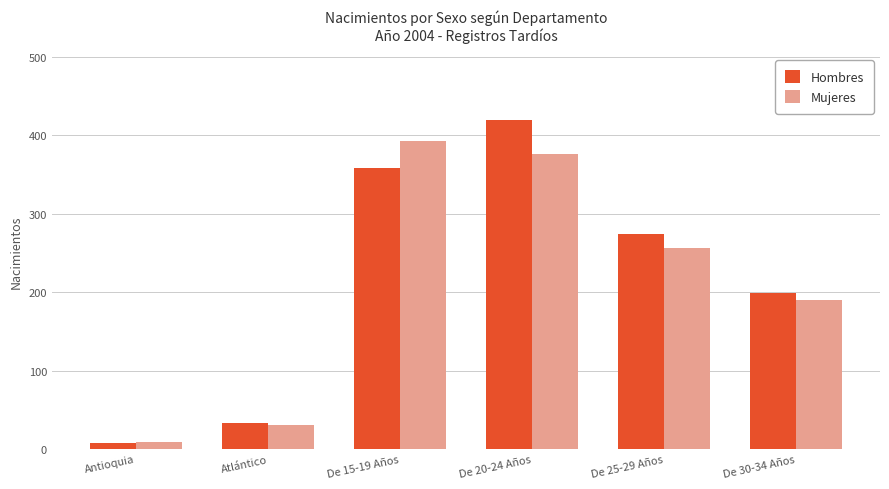

At De 25-29 Años, list the series in order from largest to smallest.

Hombres, Mujeres